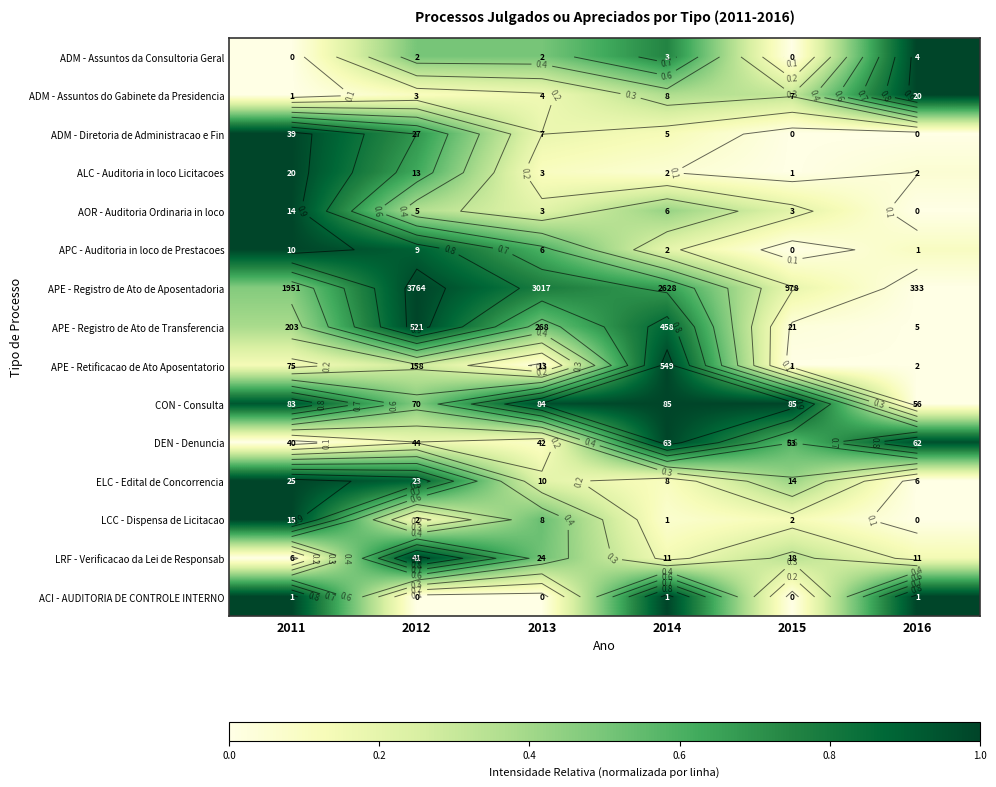

Which has a higher value, 2016 or 2011?

2016